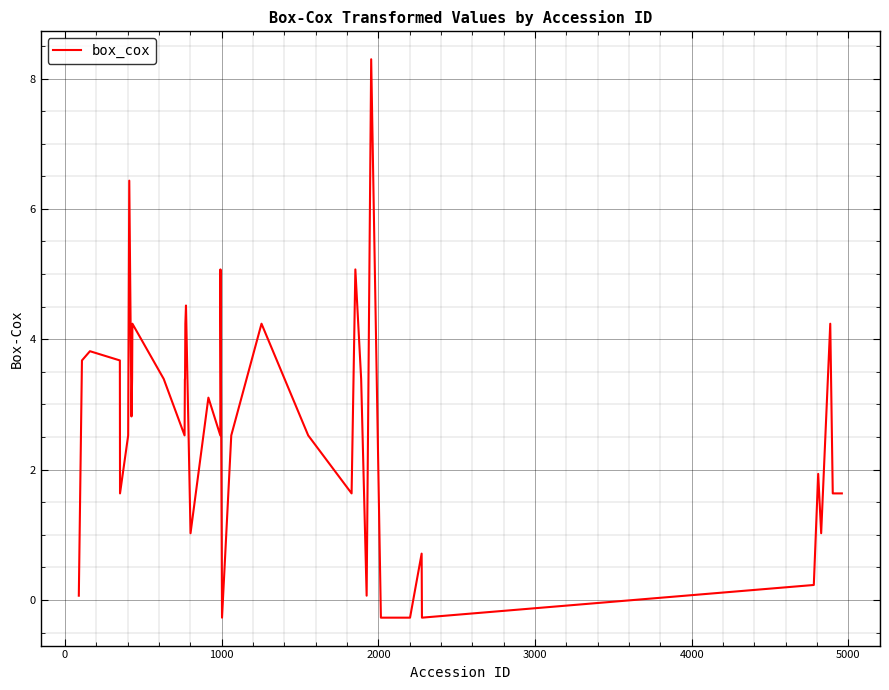

What is the greatest value displayed?

8.3